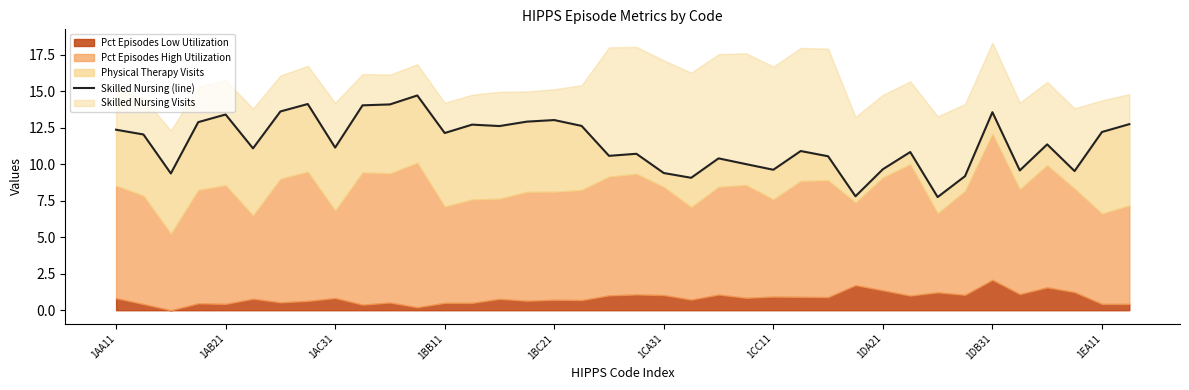

How many values are below 11?

17